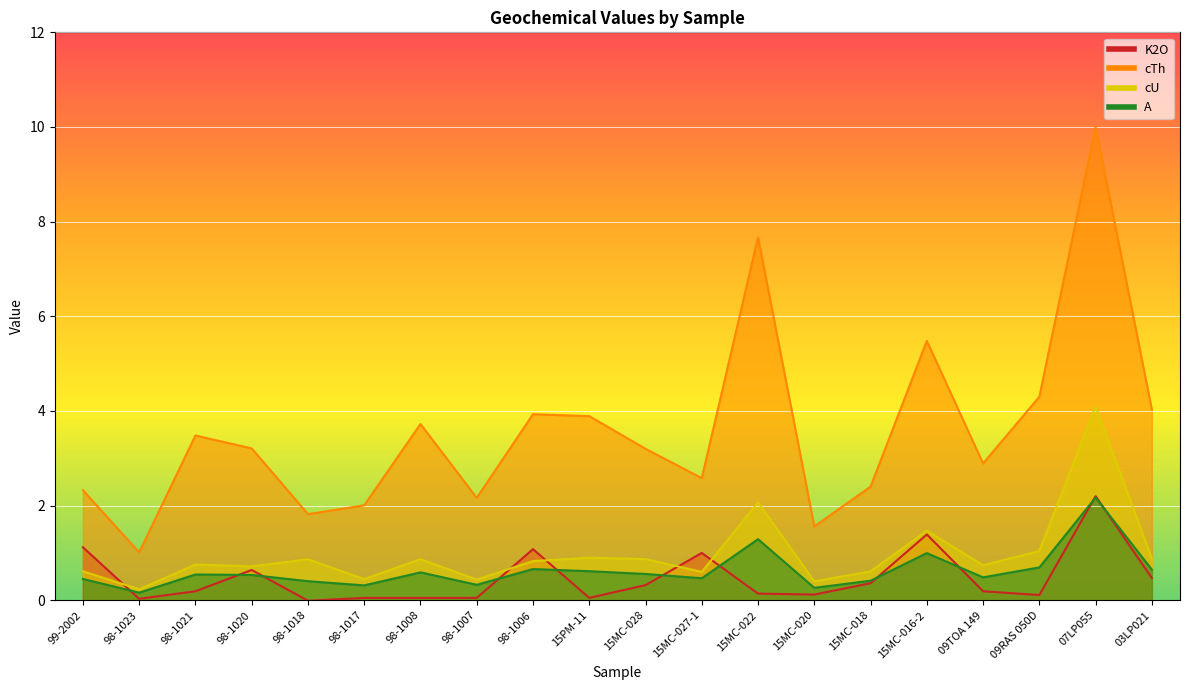

Reading left to right, list all the values displayed in this chart.

K2O: 1.1	0.0	0.2	0.6	-0.0	0.1	0.1	0.1	1.1	0.1	0.3	1.0	0.1	0.1	0.4	1.4	0.2	0.1	2.2	0.5
cTh: 2.3	1.0	3.5	3.2	1.8	2.0	3.7	2.2	3.9	3.9	3.2	2.6	7.7	1.6	2.4	5.5	2.9	4.3	10.0	4.0
cU: 0.6	0.2	0.8	0.7	0.9	0.4	0.9	0.4	0.8	0.9	0.9	0.6	2.1	0.4	0.6	1.5	0.7	1.0	4.1	0.9
A: 0.5	0.2	0.5	0.5	0.4	0.3	0.6	0.3	0.7	0.6	0.6	0.5	1.3	0.3	0.4	1.0	0.5	0.7	2.2	0.6